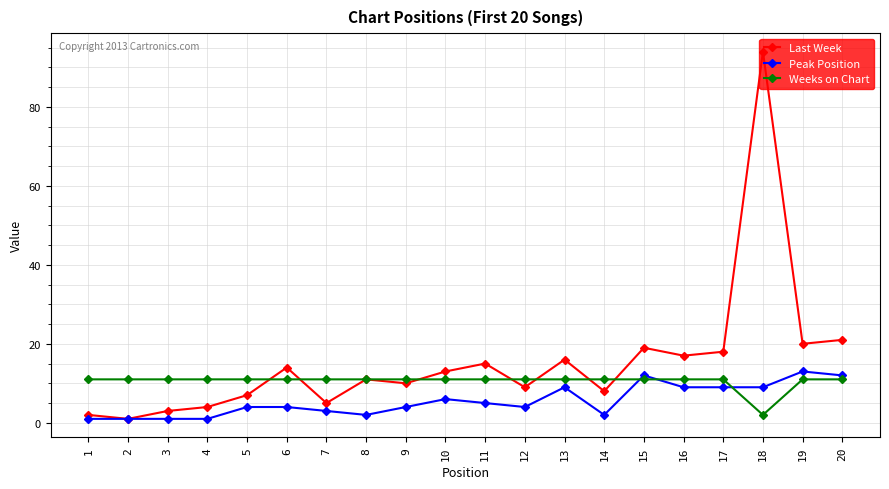

Which series changed the most between 11 and 18?

Last Week